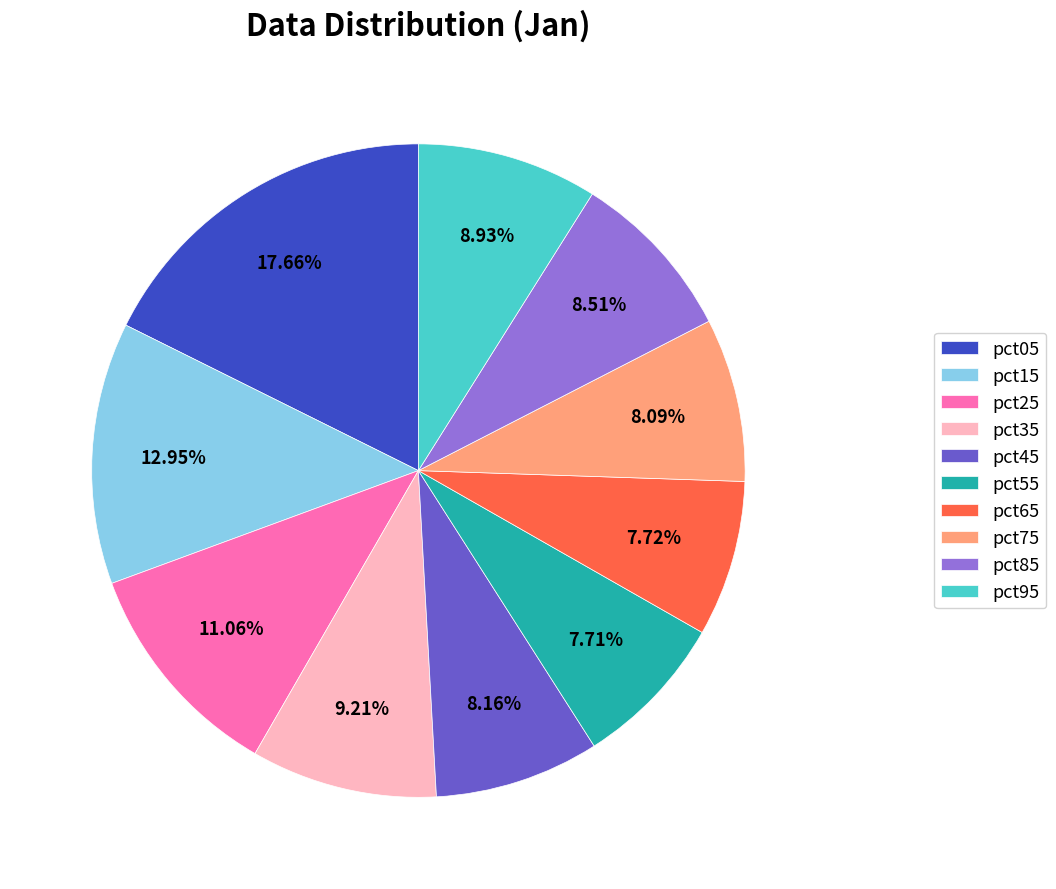

Between pct95 and pct15, which is larger?

pct15